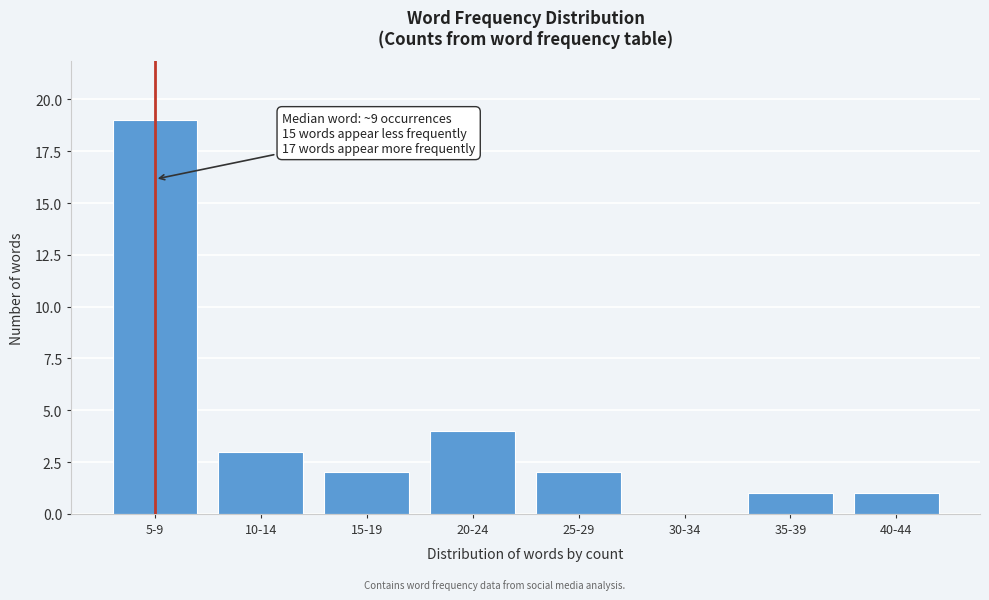

Reading left to right, extract all data points from this chart.

5-9=19	10-14=3	15-19=2	20-24=4	25-29=2	30-34=0	35-39=1	40-44=1